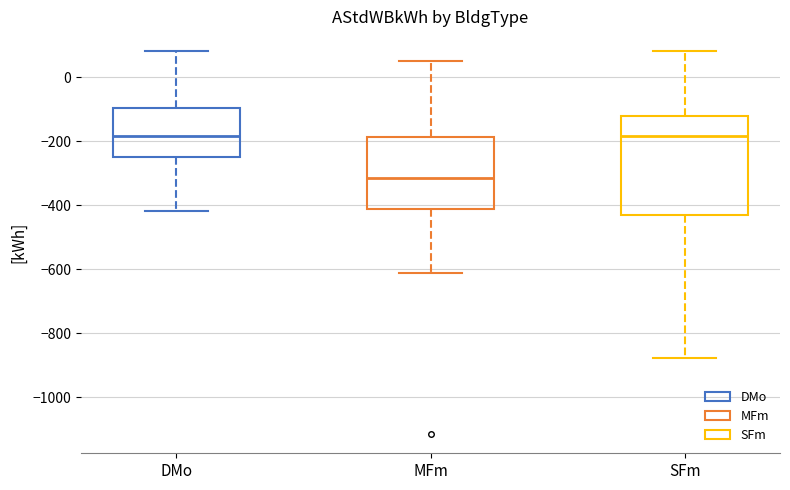

Which box is the tallest, from its lower edge to its upper edge?

SFm